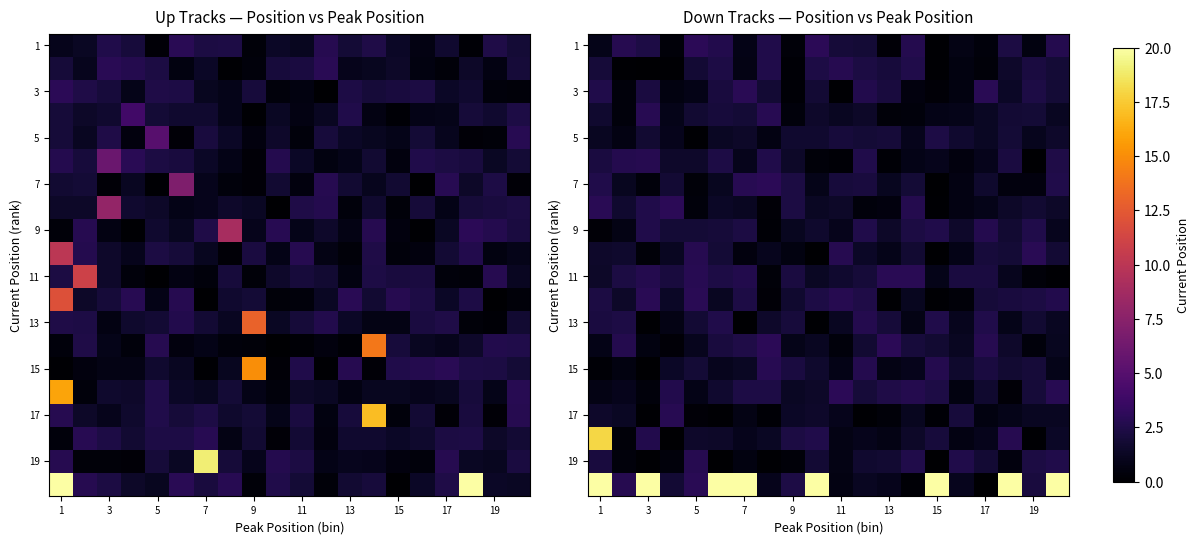

What is the sum of all 15 values?

29.6